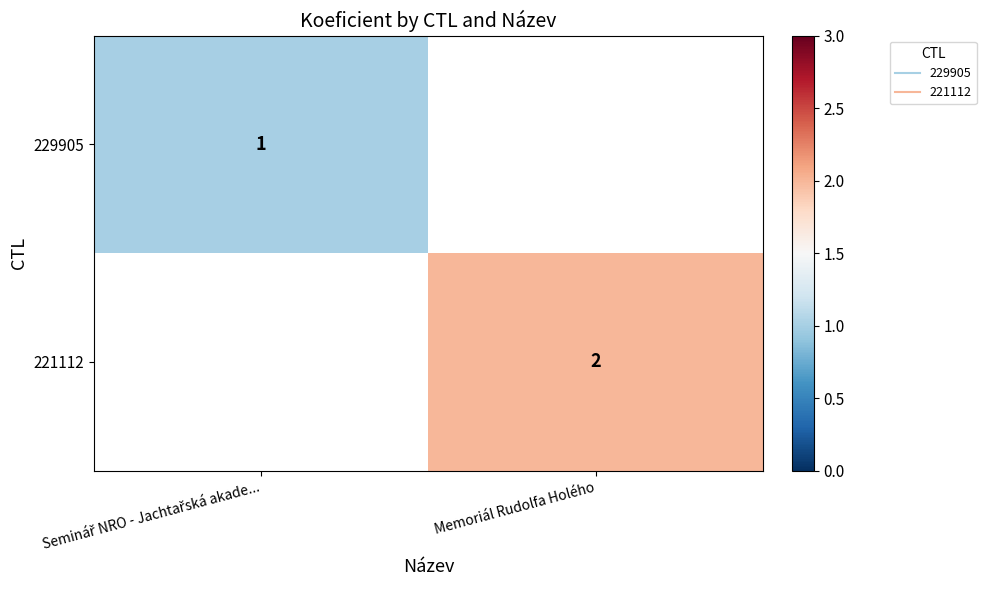

Which label corresponds to the largest value in the chart?

Memoriál Rudolfa Holého